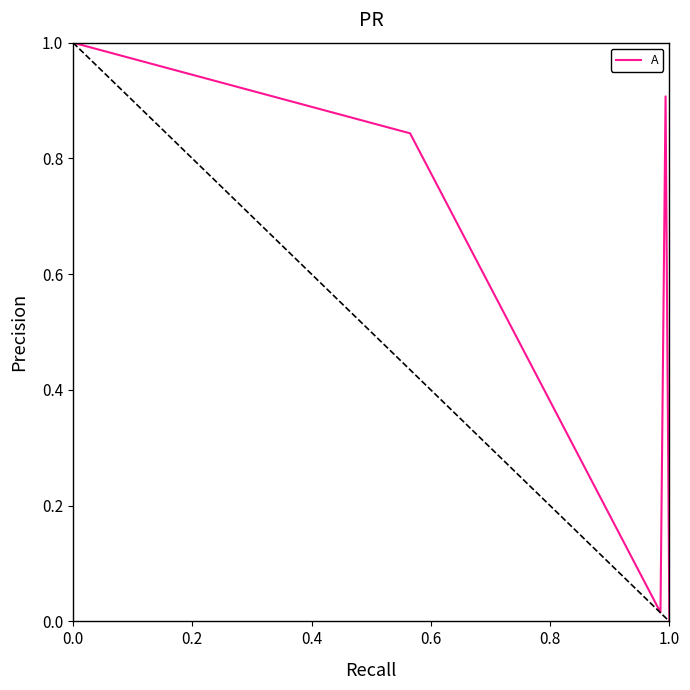

True or false: there are more than 2 points higher than both neighbors.

False